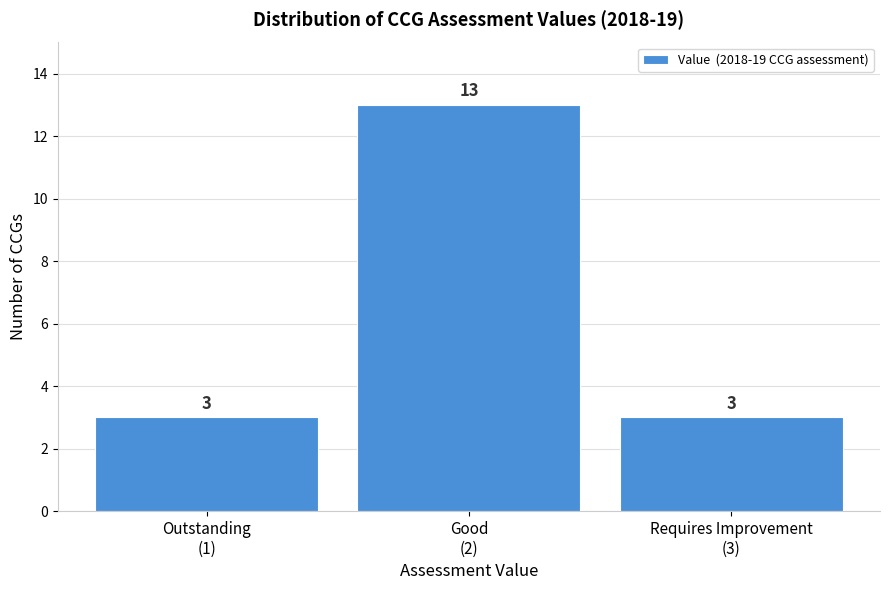

Reading right to left, list all the values displayed in this chart.

3	13	3